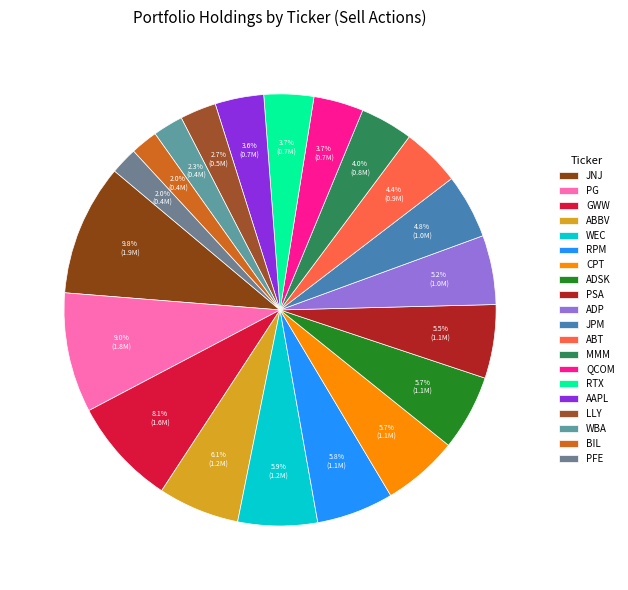

What is the smallest slice in the pie chart?

PFE